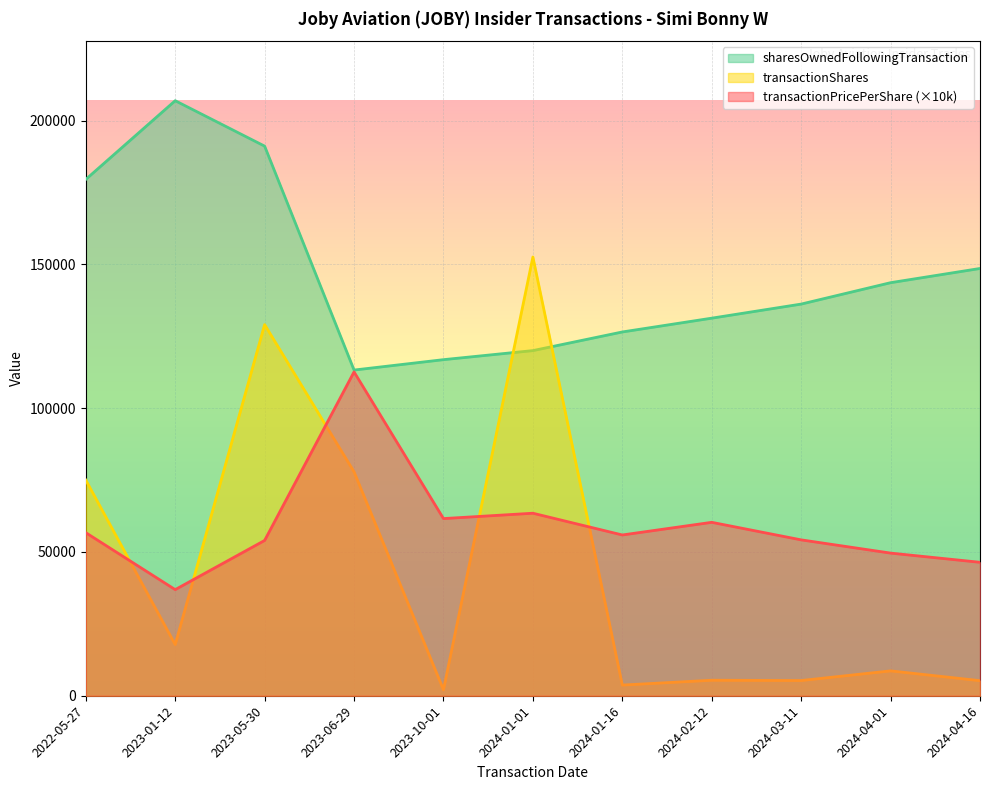

At which category does transactionPricePerShare reach its first local valley?

2023-01-12